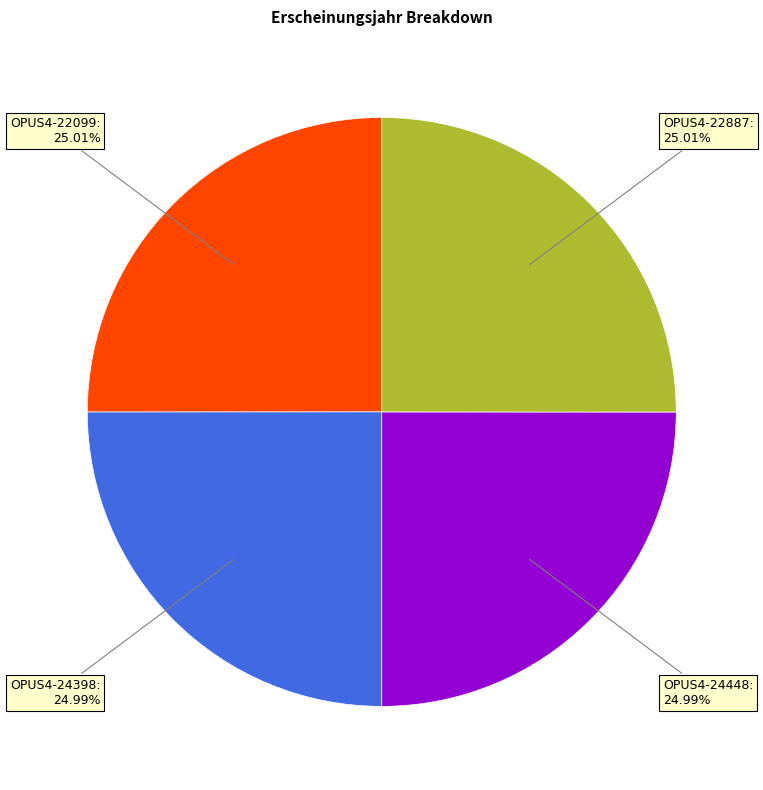

Is there a majority slice in this chart?

No